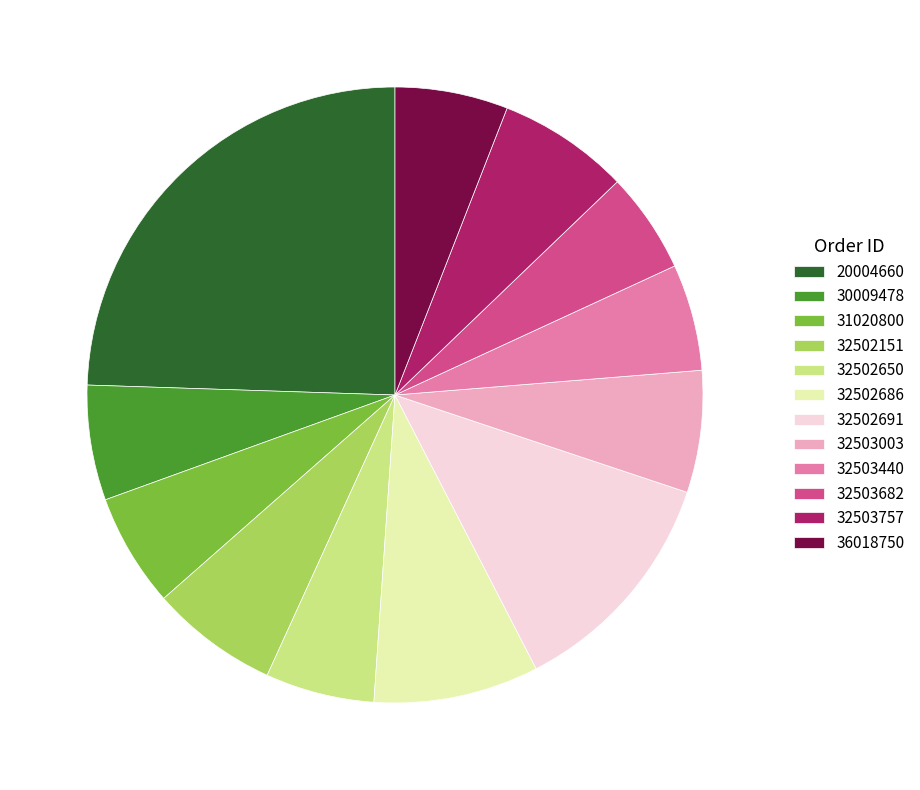

What is the largest slice in the pie chart?

20004660